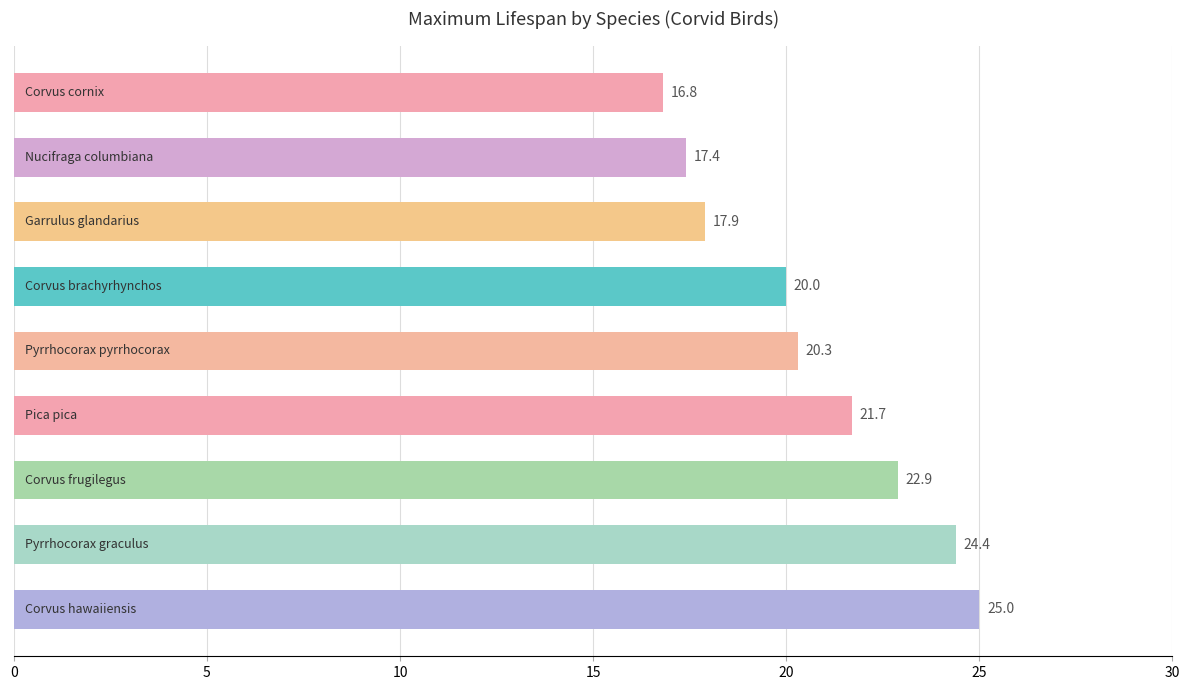

How many bars are there in total?

9